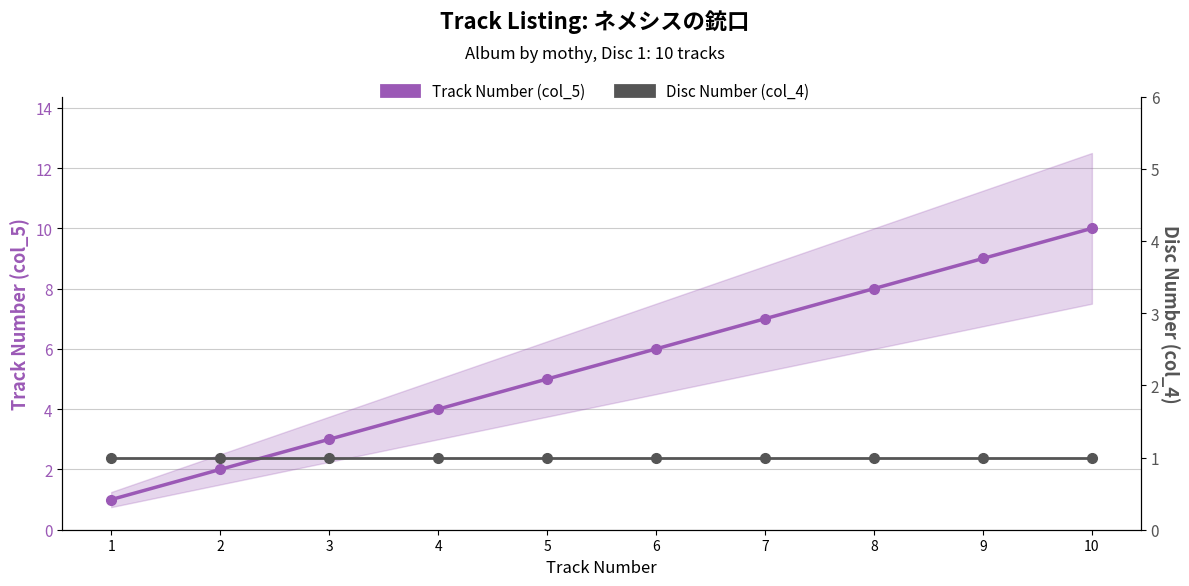

What is the highest value of the Track Number (col_5) series?

10